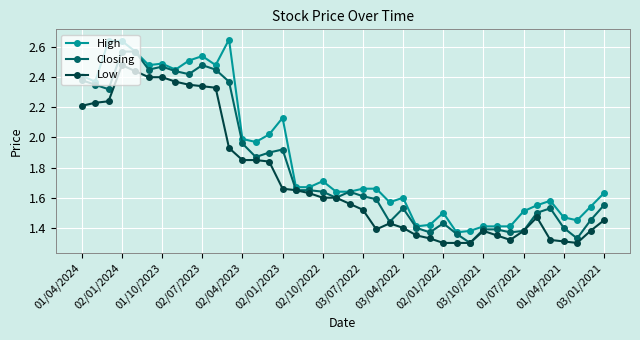

True or false: Closing has more than 1 interior local peaks.

True